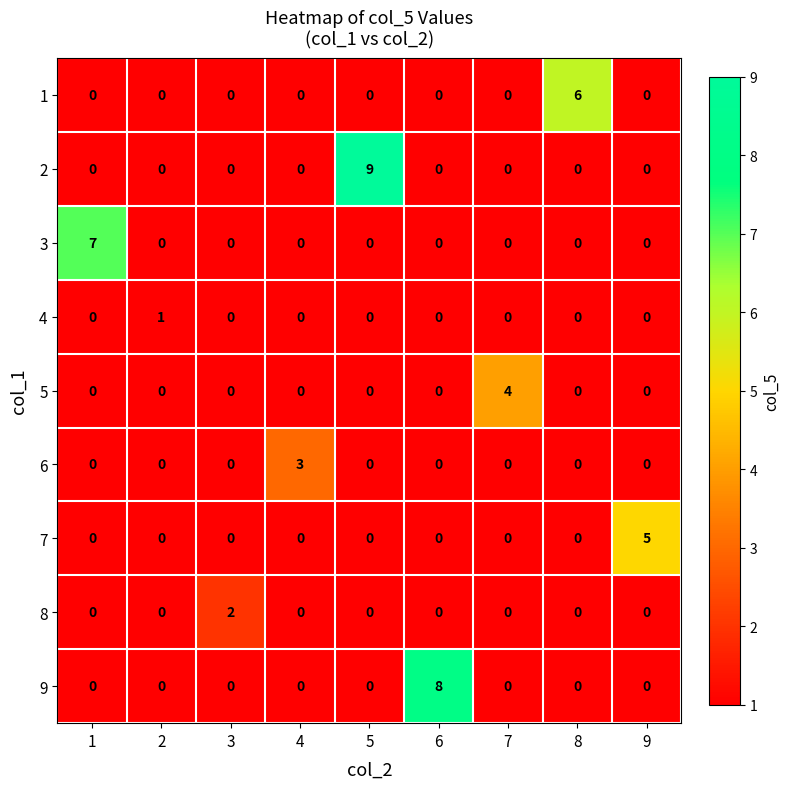

What is the sum of all 2 values?

9